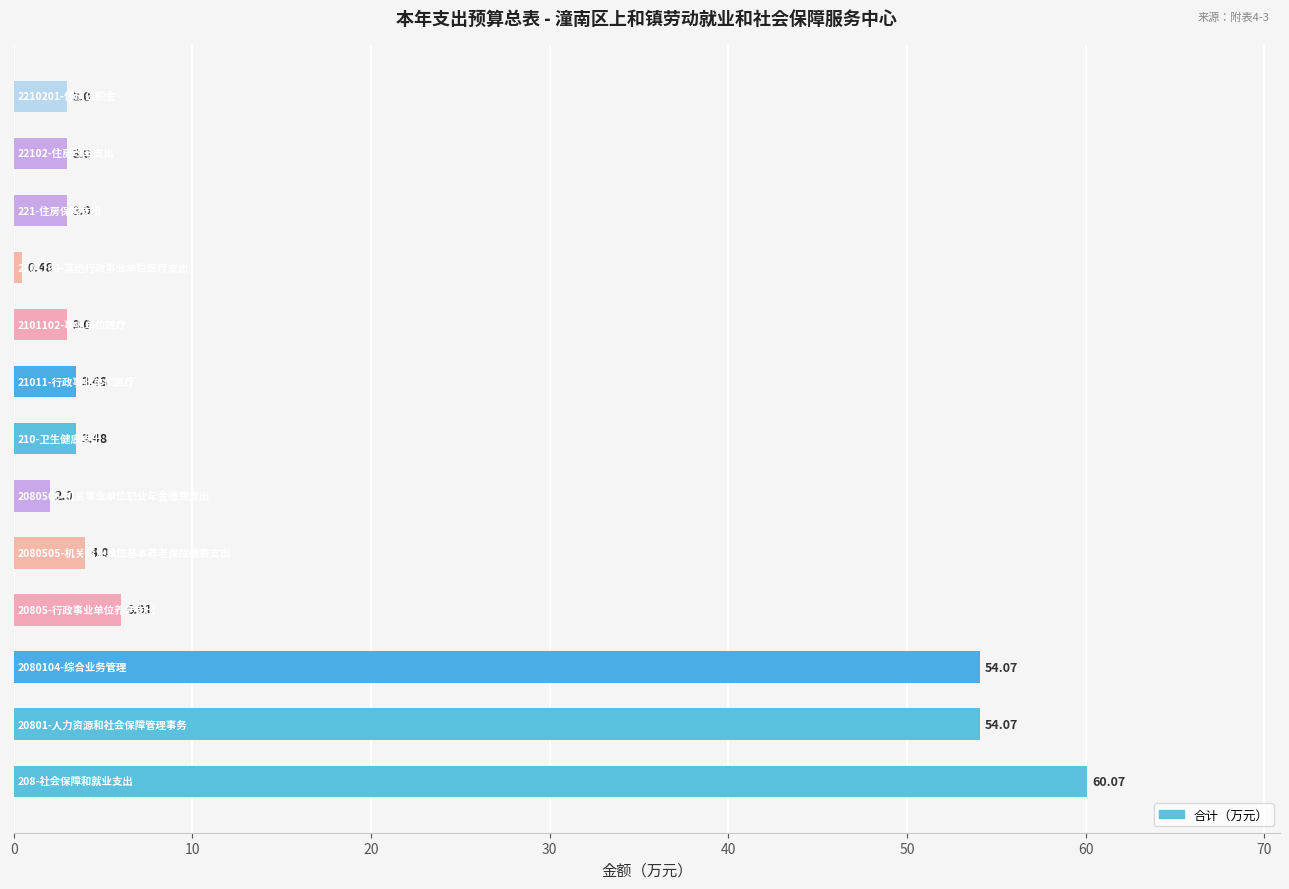

Does the chart contain any negative values?

No